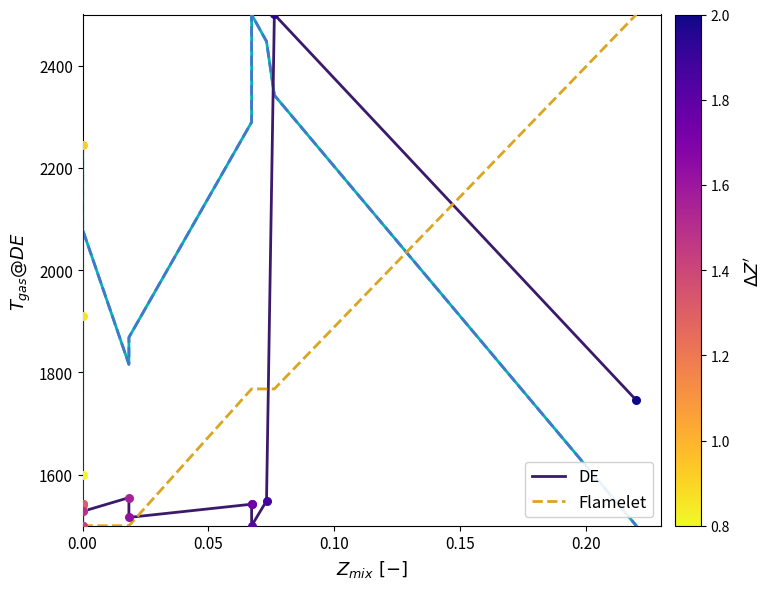

Is this an area chart (filled region under the line)?

No